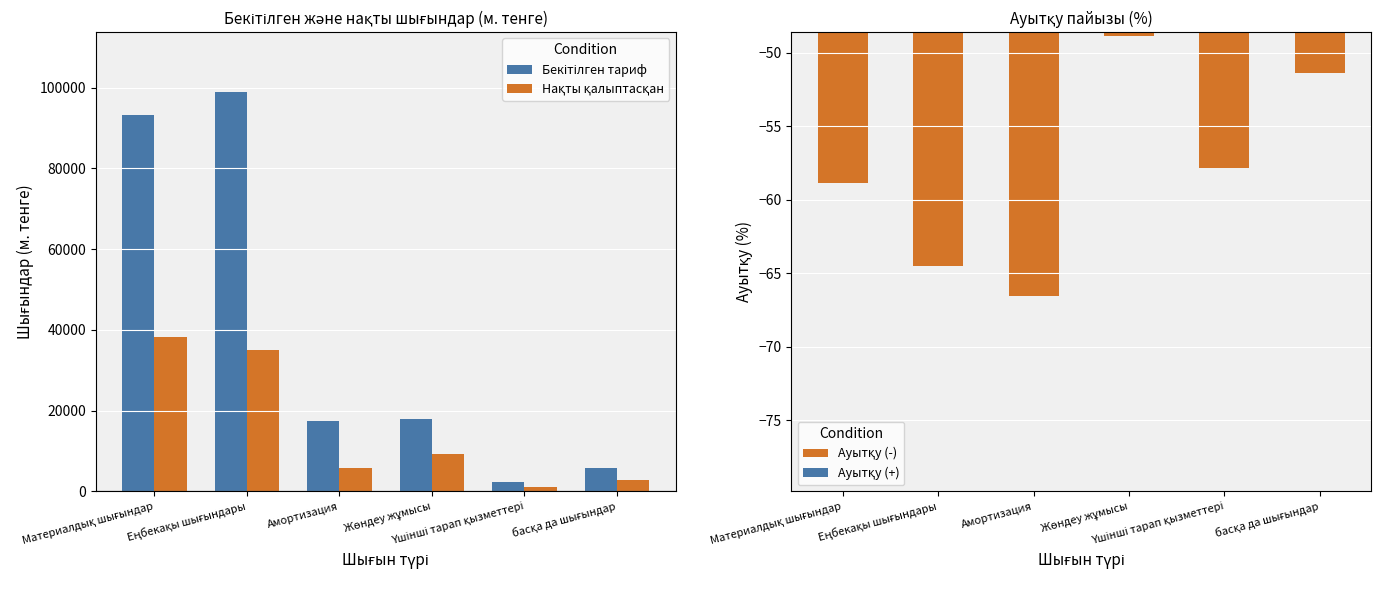

Rank the series by their maximum value, from highest to lowest.

Бекітілген тариф, Нақты қалыптасқан, Ауытқу (%)